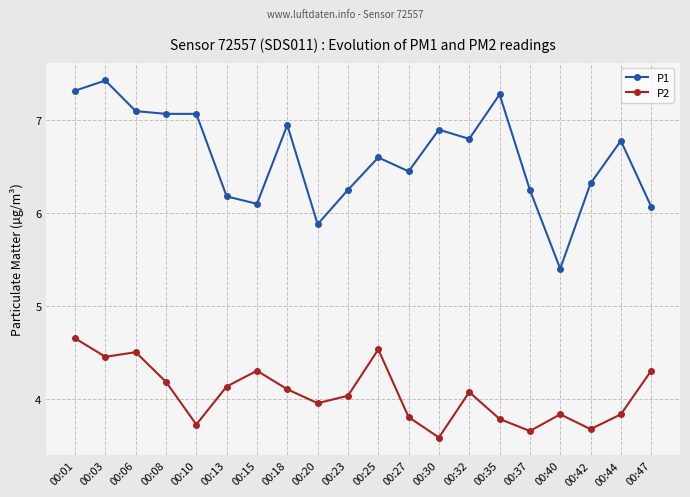

The P1 series shows 7.1 at 00:10. True or false?

True